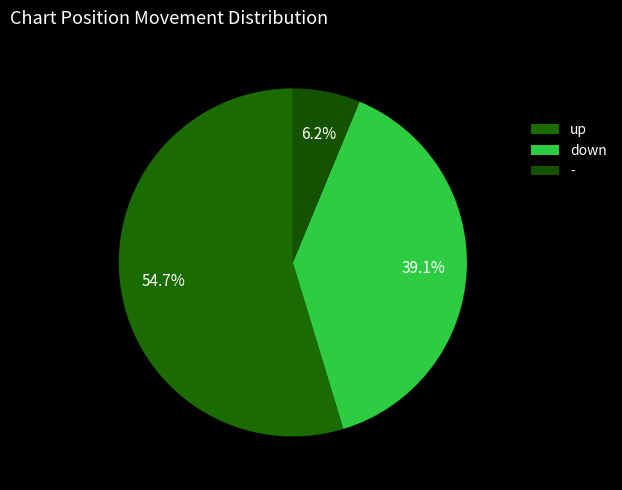

How many slices are in this pie chart?

3